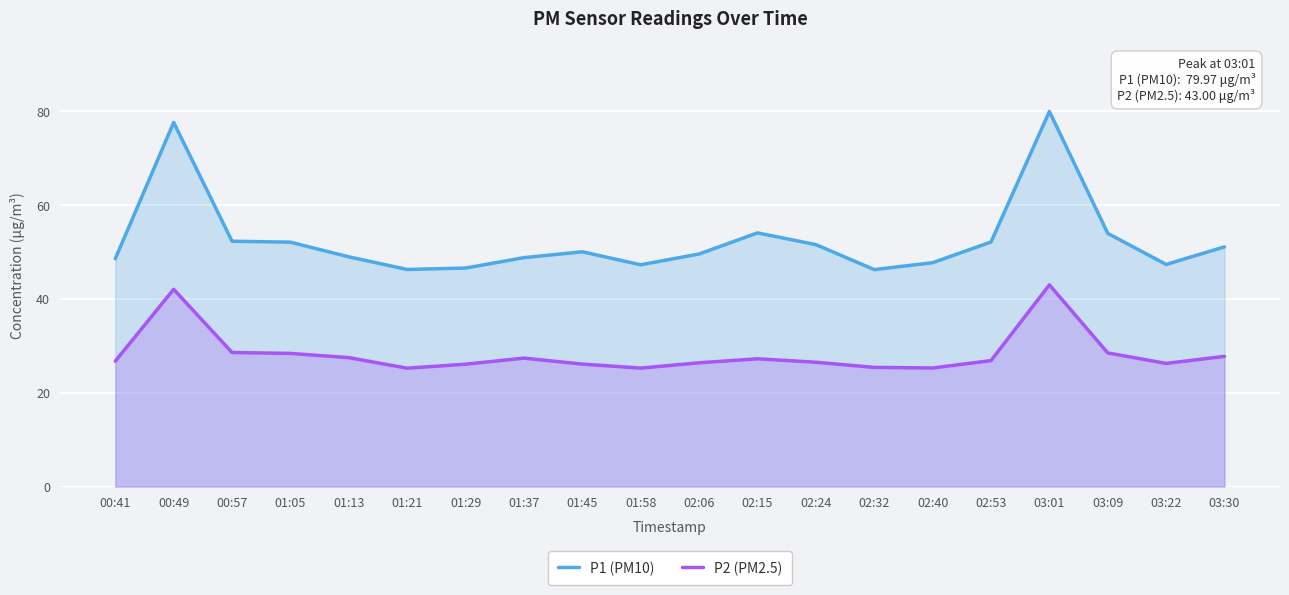

Reading left to right, list all the values displayed in this chart.

P1 (PM10): 00:41=48.6	00:49=77.6	00:57=52.3	01:05=52.1	01:13=49.0	01:21=46.3	01:29=46.6	01:37=48.8	01:45=50.0	01:58=47.3	02:06=49.6	02:15=54.1	02:24=51.6	02:32=46.2	02:40=47.7	02:53=52.1	03:01=80.0	03:09=54.0	03:22=47.4	03:30=51.1
P2 (PM2.5): 00:41=26.7	00:49=42.0	00:57=28.6	01:05=28.4	01:13=27.5	01:21=25.2	01:29=26.1	01:37=27.4	01:45=26.1	01:58=25.2	02:06=26.4	02:15=27.2	02:24=26.5	02:32=25.4	02:40=25.3	02:53=26.9	03:01=43.0	03:09=28.5	03:22=26.2	03:30=27.8